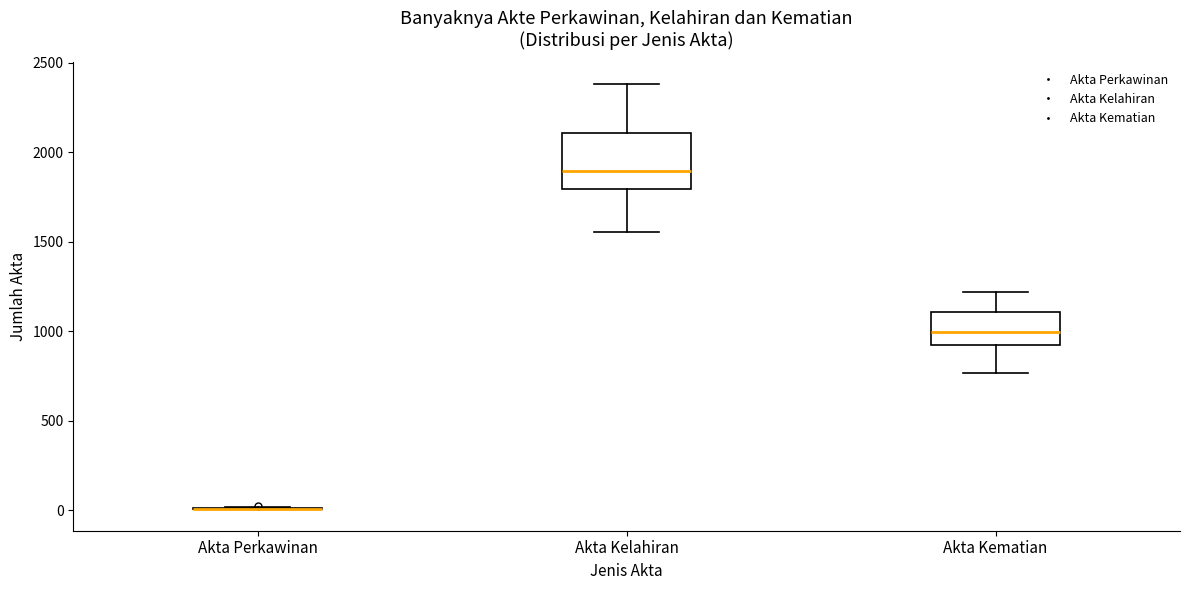

Which box is the tallest, from its lower edge to its upper edge?

Akta Kelahiran